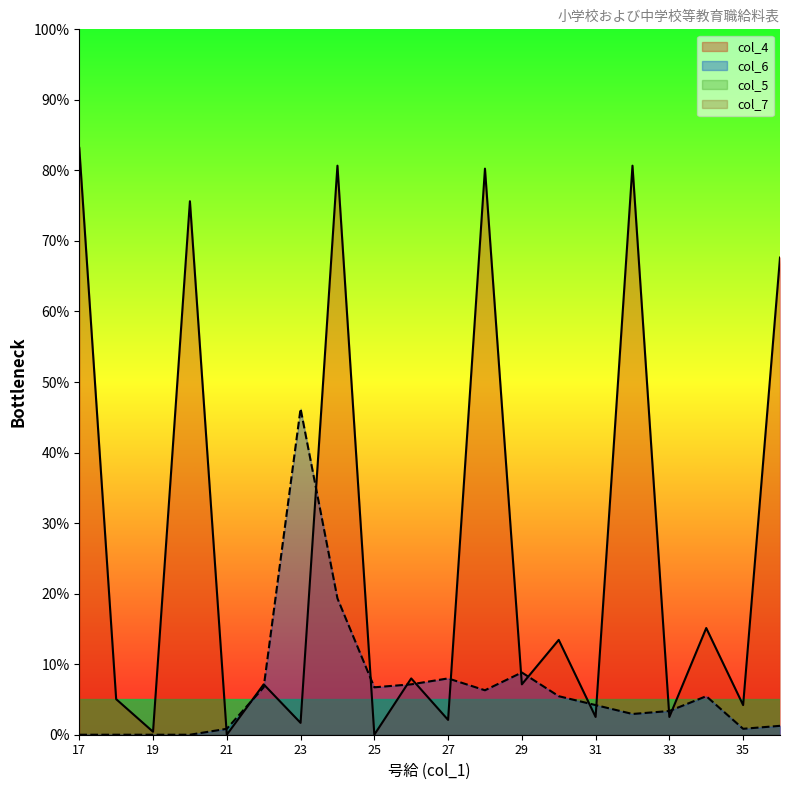

Where is the first local minimum for col_4?

19